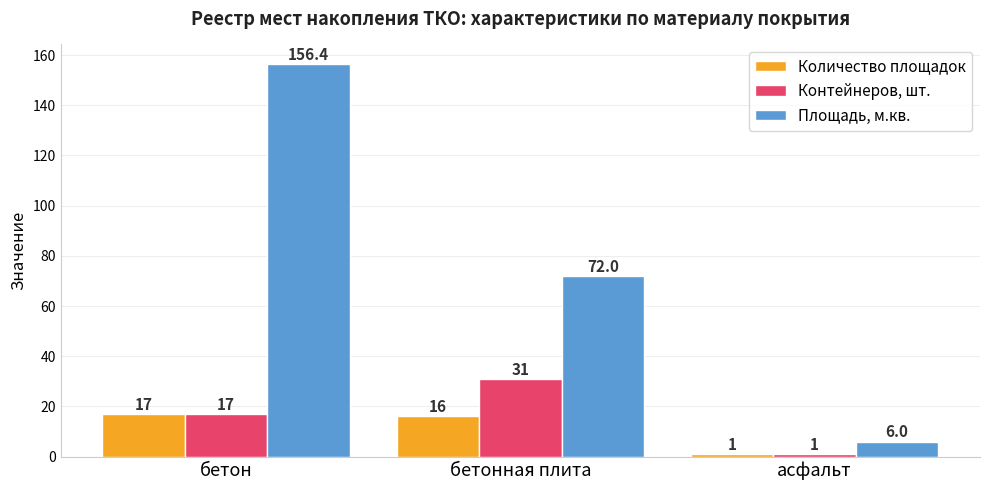

How many groups of bars are there?

3